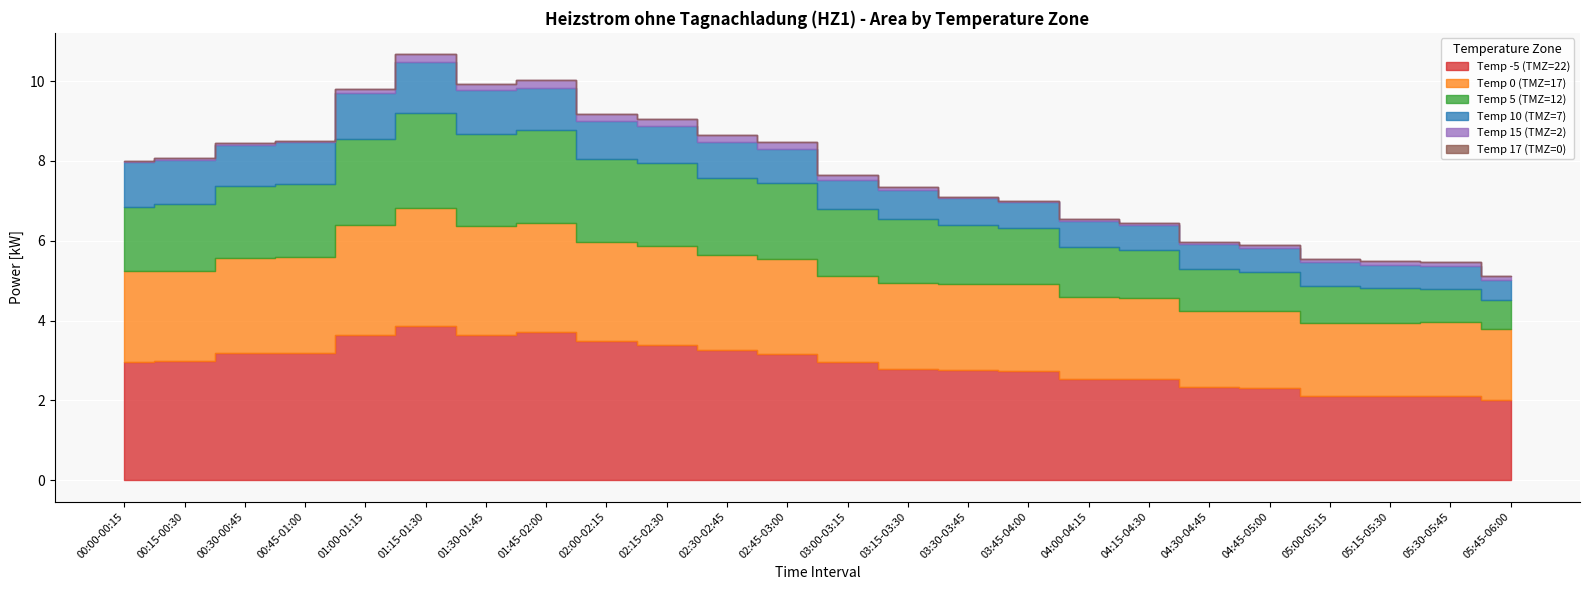

Reading left to right, extract all data points from this chart.

Temp -5 (TMZ=22): 00:00-00:15=3.0	00:15-00:30=3.0	00:30-00:45=3.2	00:45-01:00=3.2	01:00-01:15=3.6	01:15-01:30=3.9	01:30-01:45=3.6	01:45-02:00=3.7	02:00-02:15=3.5	02:15-02:30=3.4	02:30-02:45=3.3	02:45-03:00=3.2	03:00-03:15=3.0	03:15-03:30=2.8	03:30-03:45=2.8	03:45-04:00=2.7	04:00-04:15=2.5	04:15-04:30=2.5	04:30-04:45=2.3	04:45-05:00=2.3	05:00-05:15=2.1	05:15-05:30=2.1	05:30-05:45=2.1	05:45-06:00=2.0
Temp 0 (TMZ=17): 00:00-00:15=2.3	00:15-00:30=2.3	00:30-00:45=2.4	00:45-01:00=2.4	01:00-01:15=2.8	01:15-01:30=3.0	01:30-01:45=2.7	01:45-02:00=2.7	02:00-02:15=2.5	02:15-02:30=2.5	02:30-02:45=2.4	02:45-03:00=2.4	03:00-03:15=2.2	03:15-03:30=2.2	03:30-03:45=2.2	03:45-04:00=2.2	04:00-04:15=2.0	04:15-04:30=2.0	04:30-04:45=1.9	04:45-05:00=1.9	05:00-05:15=1.8	05:15-05:30=1.8	05:30-05:45=1.9	05:45-06:00=1.8
Temp 5 (TMZ=12): 00:00-00:15=1.6	00:15-00:30=1.7	00:30-00:45=1.8	00:45-01:00=1.8	01:00-01:15=2.2	01:15-01:30=2.4	01:30-01:45=2.3	01:45-02:00=2.3	02:00-02:15=2.1	02:15-02:30=2.1	02:30-02:45=1.9	02:45-03:00=1.9	03:00-03:15=1.7	03:15-03:30=1.6	03:30-03:45=1.5	03:45-04:00=1.4	04:00-04:15=1.3	04:15-04:30=1.2	04:30-04:45=1.0	04:45-05:00=1.0	05:00-05:15=0.9	05:15-05:30=0.9	05:30-05:45=0.8	05:45-06:00=0.7
Temp 10 (TMZ=7): 00:00-00:15=1.1	00:15-00:30=1.1	00:30-00:45=1.0	00:45-01:00=1.0	01:00-01:15=1.1	01:15-01:30=1.3	01:30-01:45=1.1	01:45-02:00=1.1	02:00-02:15=0.9	02:15-02:30=0.9	02:30-02:45=0.9	02:45-03:00=0.9	03:00-03:15=0.7	03:15-03:30=0.7	03:30-03:45=0.7	03:45-04:00=0.6	04:00-04:15=0.7	04:15-04:30=0.6	04:30-04:45=0.6	04:45-05:00=0.6	05:00-05:15=0.6	05:15-05:30=0.6	05:30-05:45=0.6	05:45-06:00=0.5
Temp 15 (TMZ=2): 00:00-00:15=0.0	00:15-00:30=0.0	00:30-00:45=0.0	00:45-01:00=0.0	01:00-01:15=0.1	01:15-01:30=0.2	01:30-01:45=0.1	01:45-02:00=0.2	02:00-02:15=0.2	02:15-02:30=0.2	02:30-02:45=0.2	02:45-03:00=0.2	03:00-03:15=0.1	03:15-03:30=0.1	03:30-03:45=0.0	03:45-04:00=0.0	04:00-04:15=0.0	04:15-04:30=0.0	04:30-04:45=0.1	04:45-05:00=0.1	05:00-05:15=0.1	05:15-05:30=0.1	05:30-05:45=0.1	05:45-06:00=0.1
Temp 17 (TMZ=0): 00:00-00:15=0.0	00:15-00:30=0.0	00:30-00:45=0.0	00:45-01:00=0.0	01:00-01:15=0.0	01:15-01:30=0.0	01:30-01:45=0.0	01:45-02:00=0.0	02:00-02:15=0.0	02:15-02:30=0.0	02:30-02:45=0.0	02:45-03:00=0.0	03:00-03:15=0.0	03:15-03:30=0.0	03:30-03:45=0.0	03:45-04:00=0.0	04:00-04:15=0.0	04:15-04:30=0.0	04:30-04:45=0.0	04:45-05:00=0.0	05:00-05:15=0.0	05:15-05:30=0.0	05:30-05:45=0.0	05:45-06:00=0.0